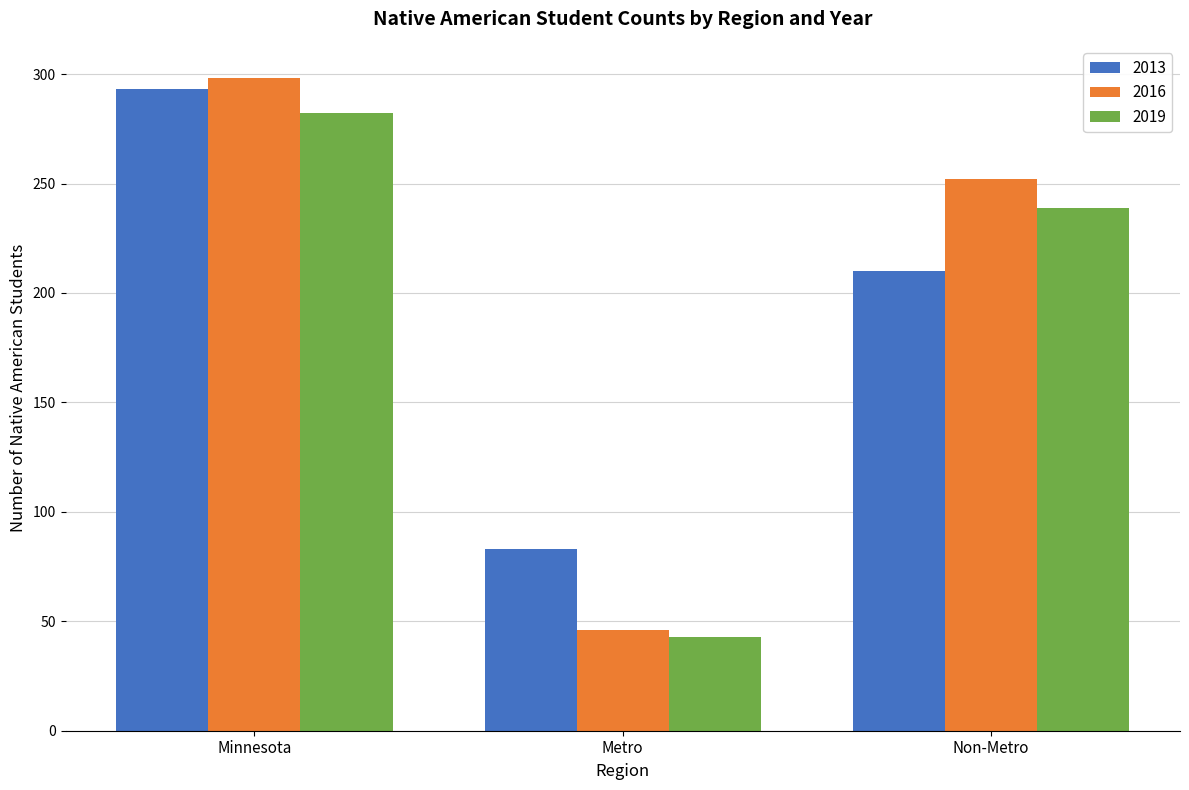

Which series has the largest total across all categories?

2016